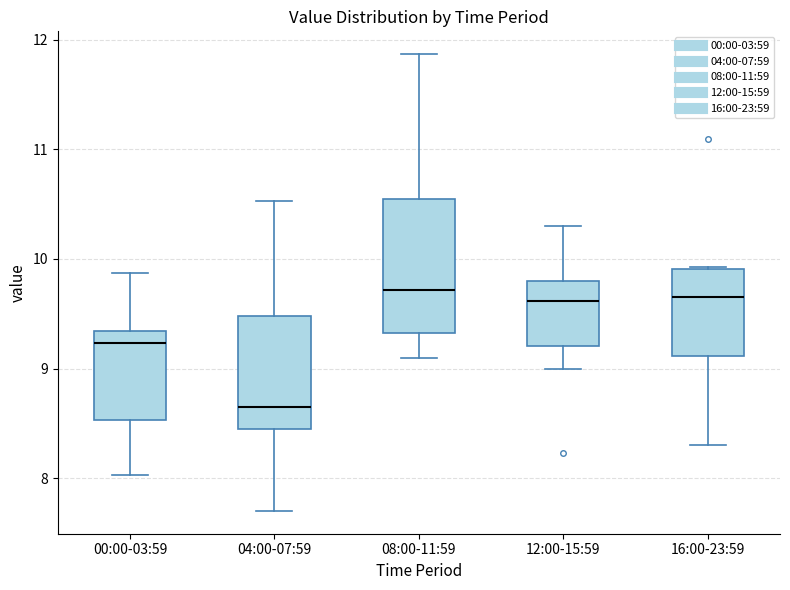

Reading left to right, transcribe this box plot: for each box, give where its median line is, the range the box spans, and where its two whiskers end, as read against the y-axis. The values are not printed on the chart, so give them approximately, as read against the axis.

00:00-03:59: median 9.2, box 8.5 to 9.3, whiskers 8.0 to 9.9
04:00-07:59: median 8.7, box 8.4 to 9.5, whiskers 7.7 to 10.5
08:00-11:59: median 9.7, box 9.3 to 10.5, whiskers 9.1 to 11.9
12:00-15:59: median 9.6, box 9.2 to 9.8, whiskers 9.0 to 10.3
16:00-23:59: median 9.7, box 9.1 to 9.9, whiskers 8.3 to 9.9